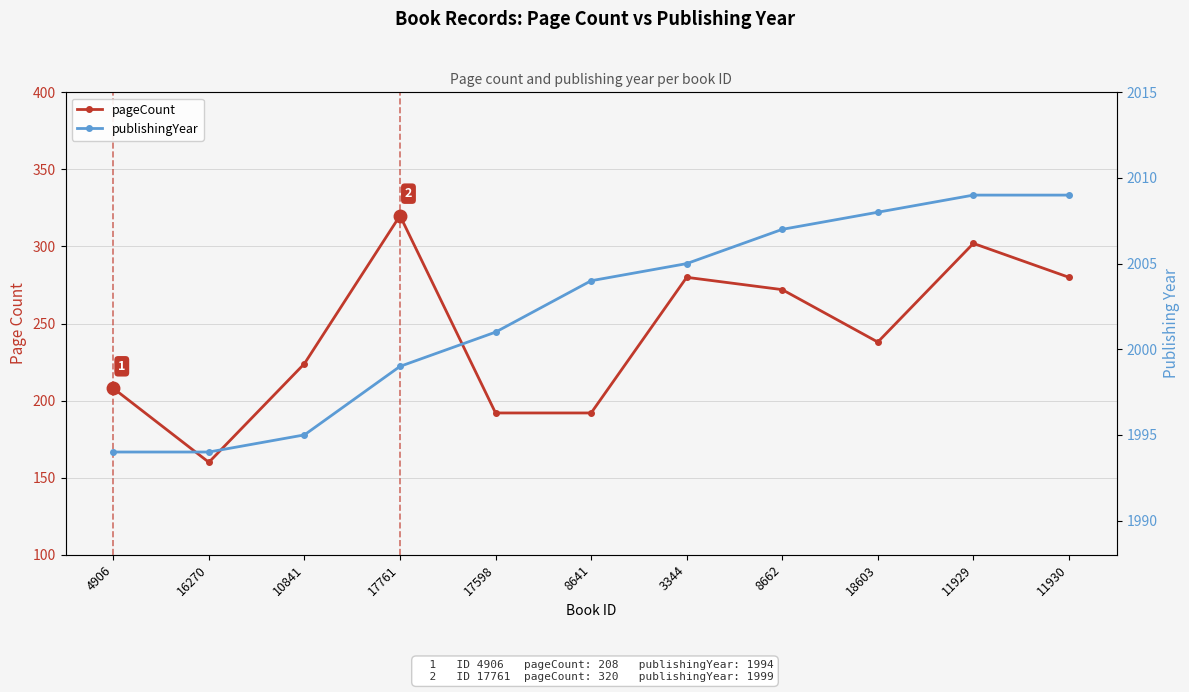

True or false: publishingYear and pageCount cross at least once.

False